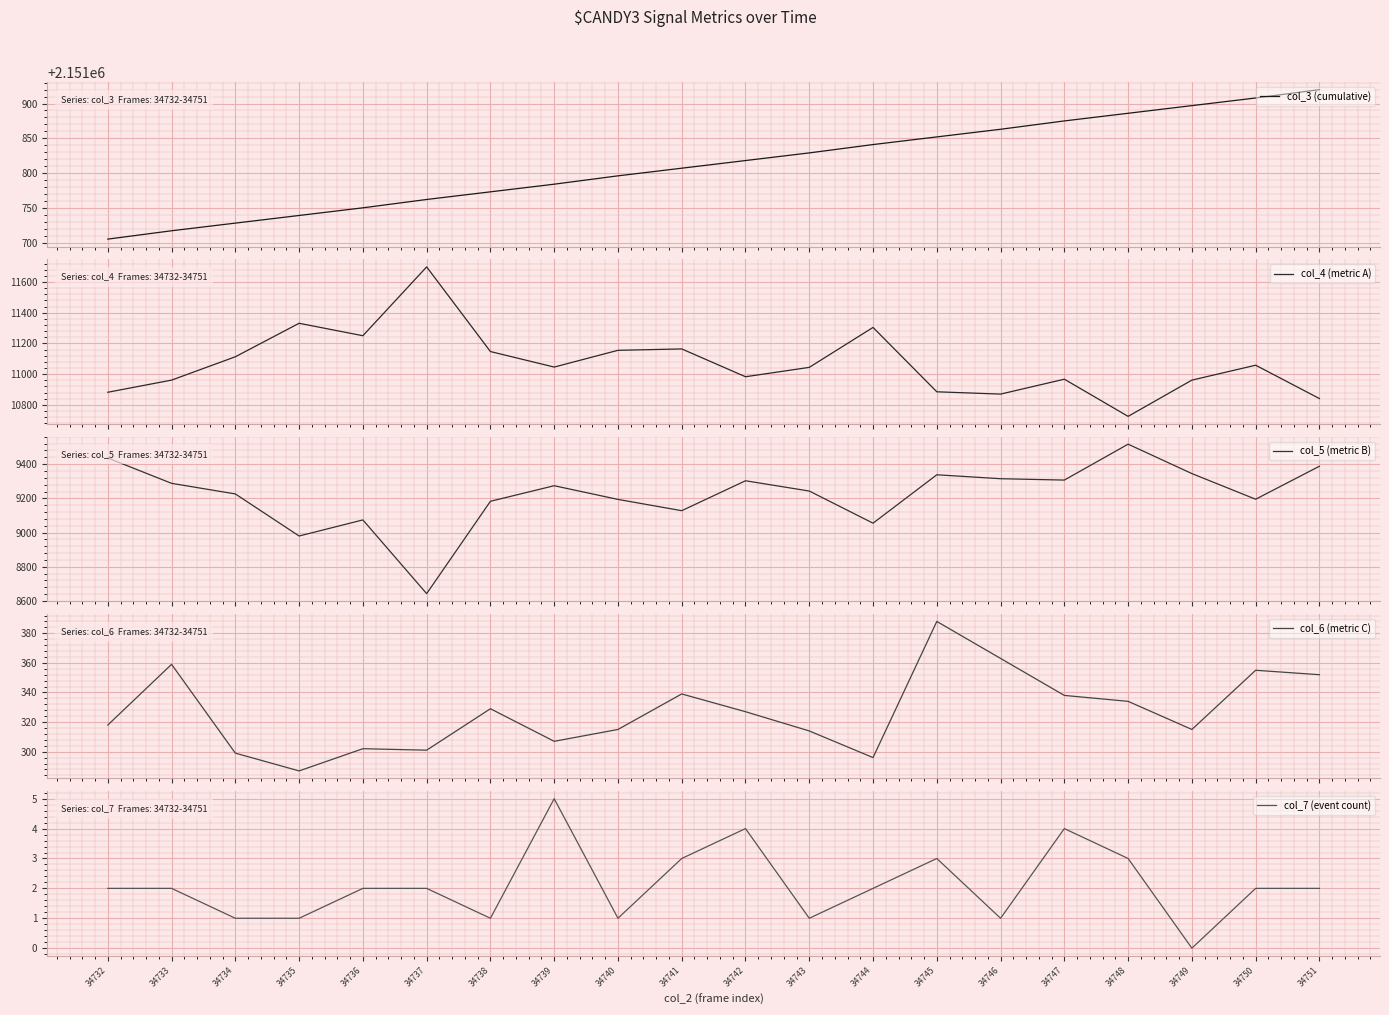

At which label does col_3 (cumulative) first exceed 2151818?

34743